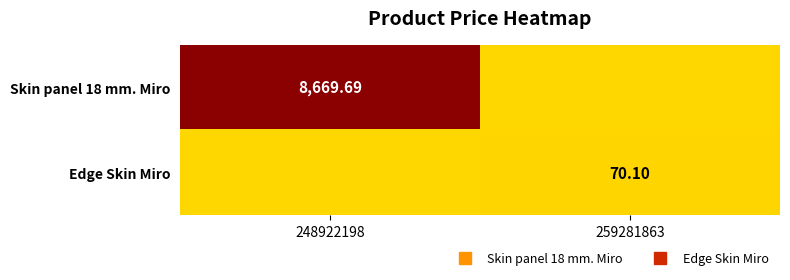

What is the total value across all series at 248922198?

8669.7